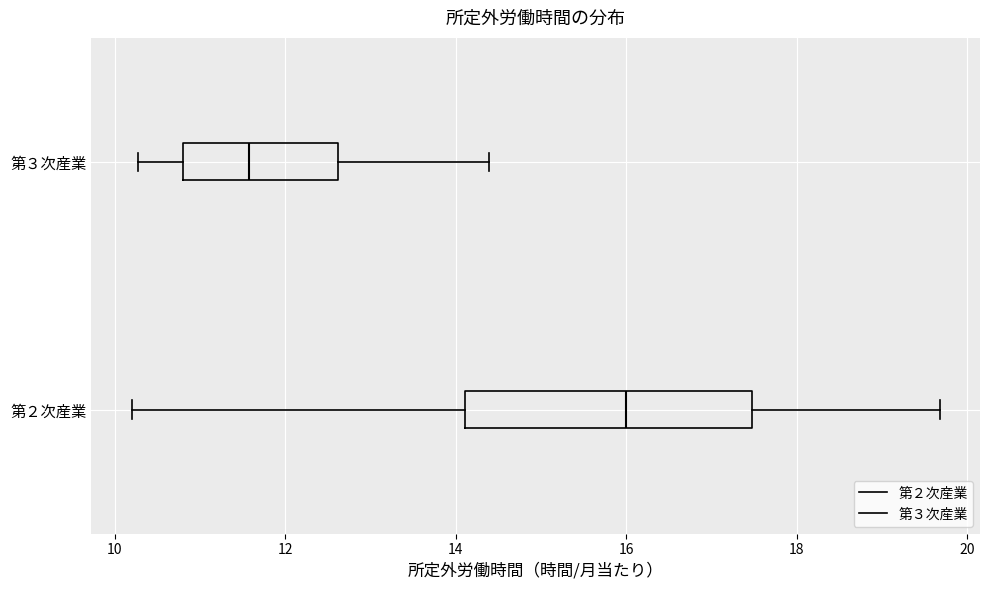

Where is the right edge of the box for 第３次産業 on the x-axis? The values are not printed on the chart, so give them approximately, as read against the axis.

12.6